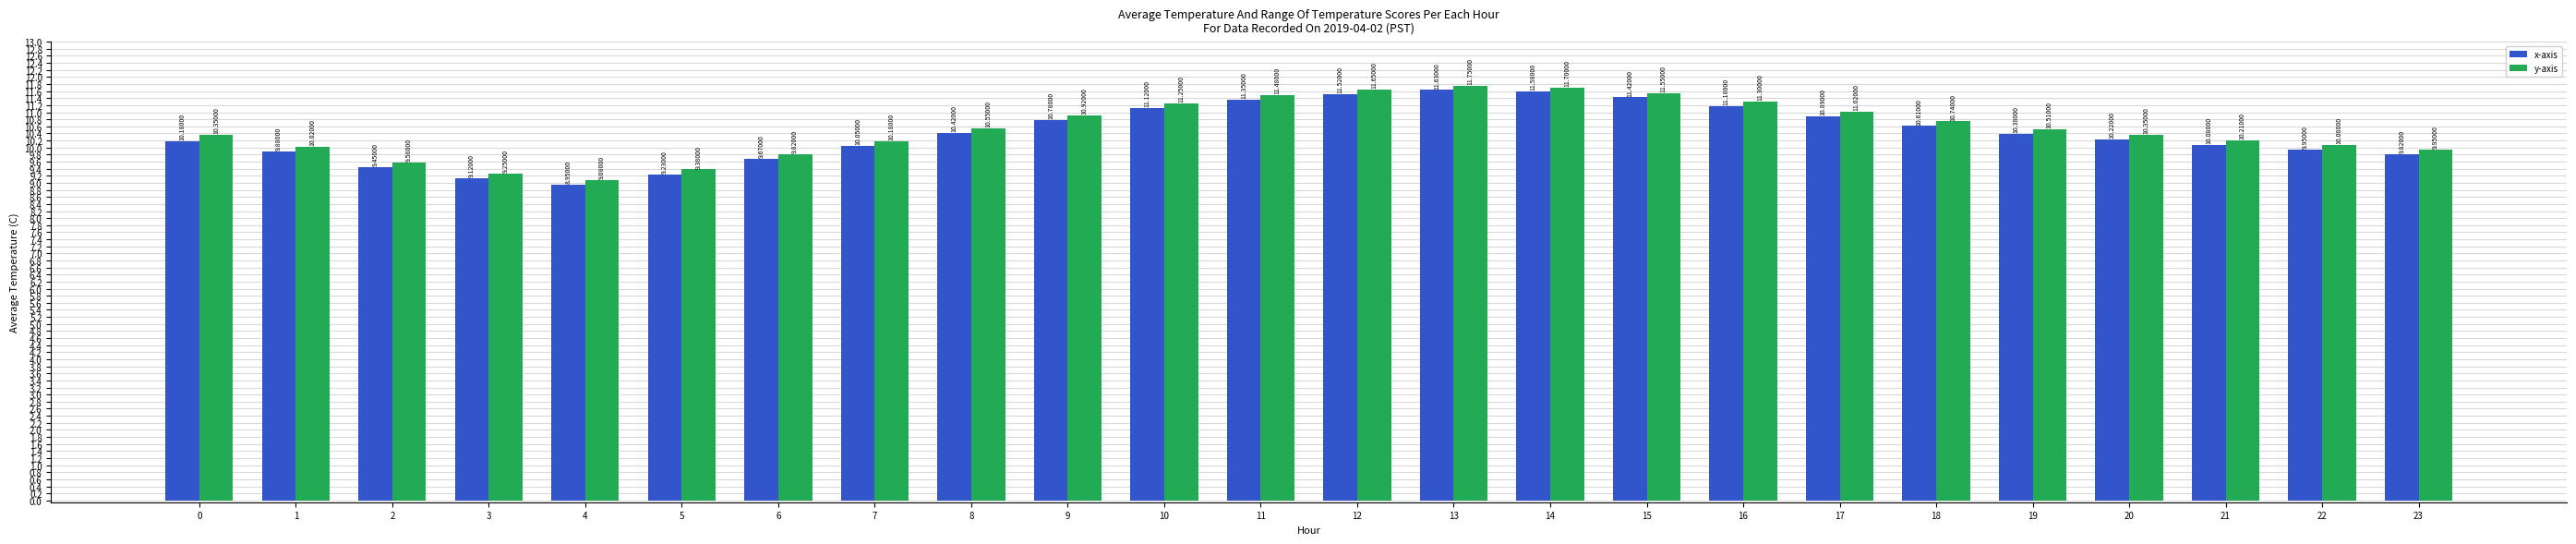

Rank the series at 20 from lowest to highest value.

x-axis, y-axis